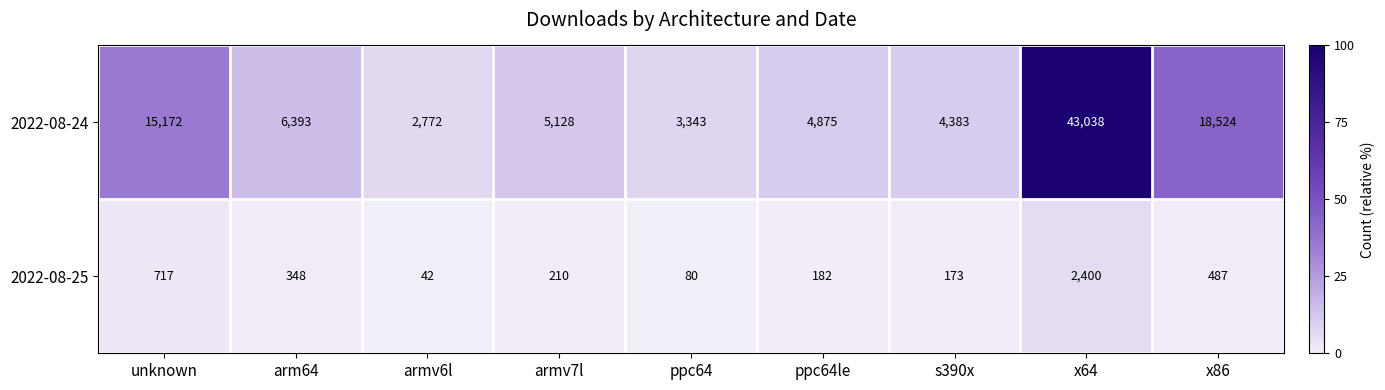

Reading left to right, what are all the values shown in this chart?

2022-08-24: unknown=15172	arm64=6393	armv6l=2772	armv7l=5128	ppc64=3343	ppc64le=4875	s390x=4383	x64=43038	x86=18524
2022-08-25: unknown=717	arm64=348	armv6l=42	armv7l=210	ppc64=80	ppc64le=182	s390x=173	x64=2400	x86=487